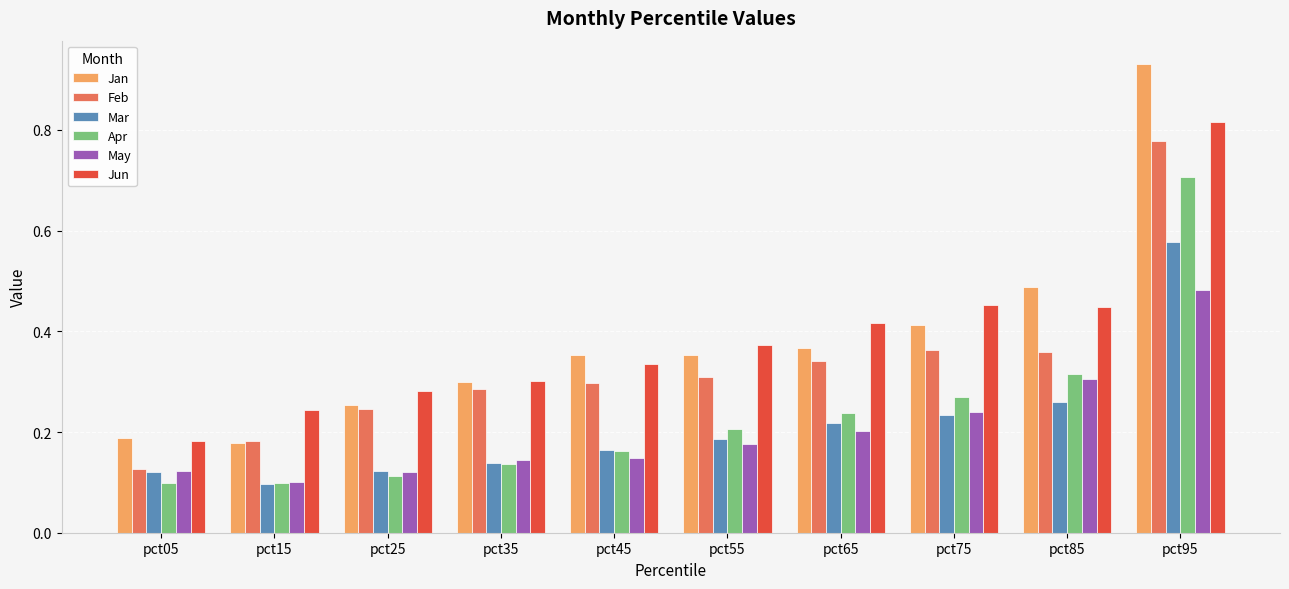

How many groups of bars are there?

10